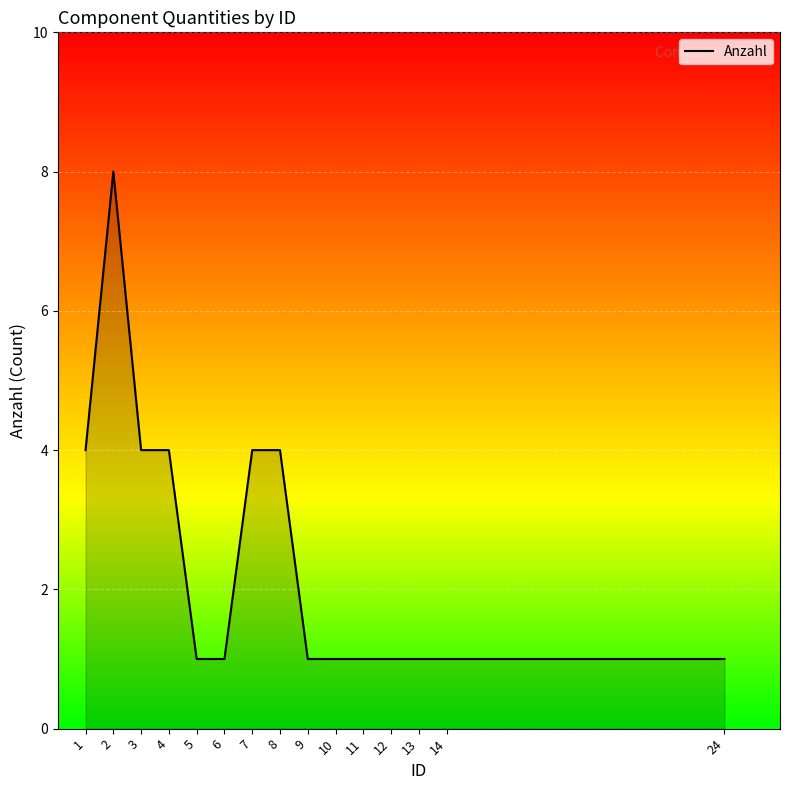

The value at 7 is 6. True or false?

False